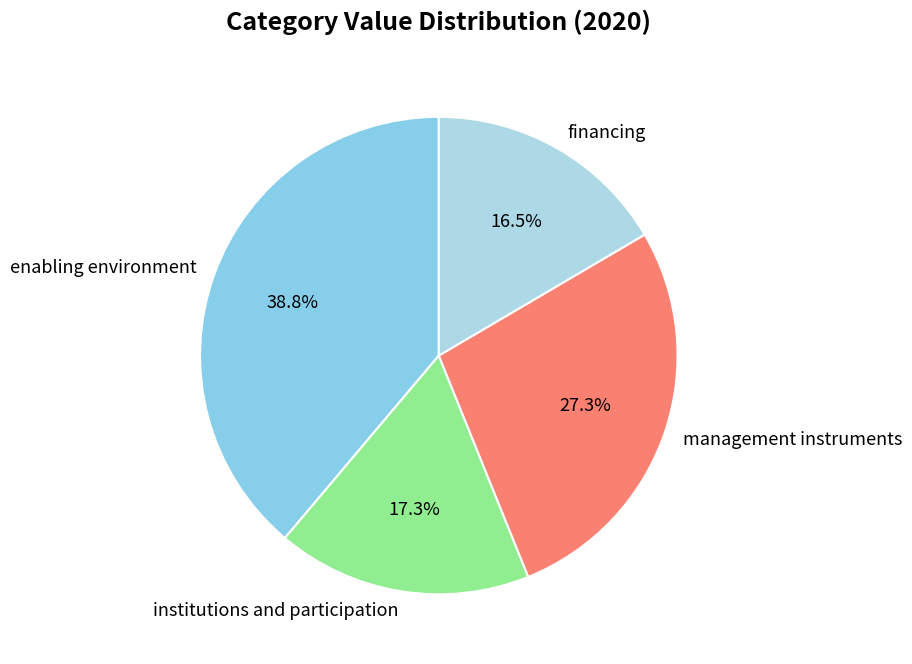

Is there any slice that represents more than half of the pie?

No